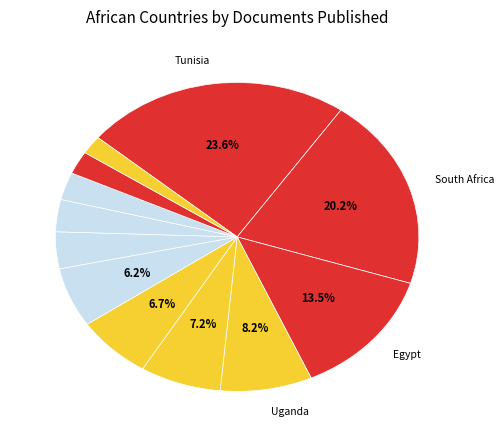

Count the number of slices in the pie.

12